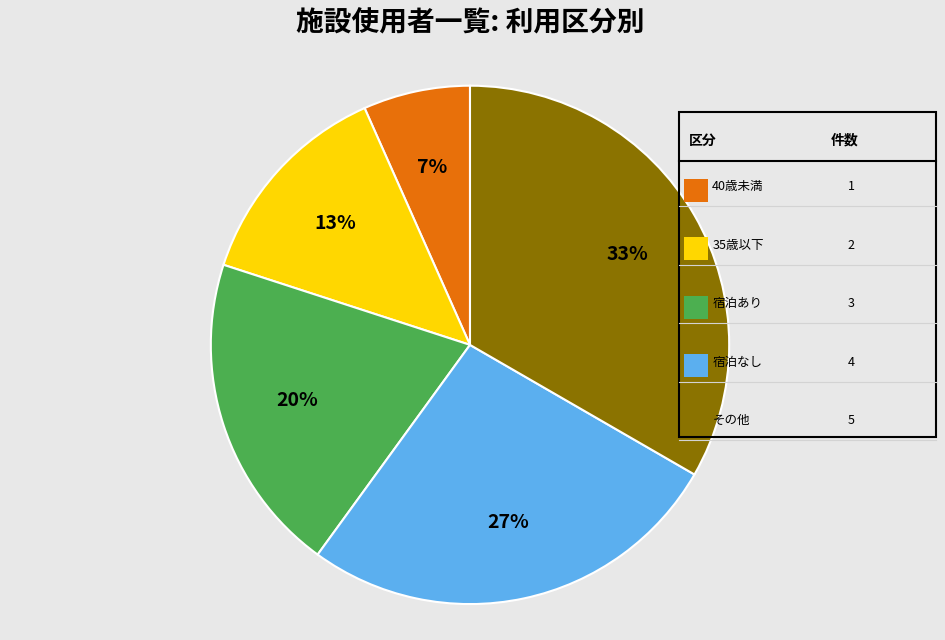

To the nearest percent, what is the average slice percentage?

20%